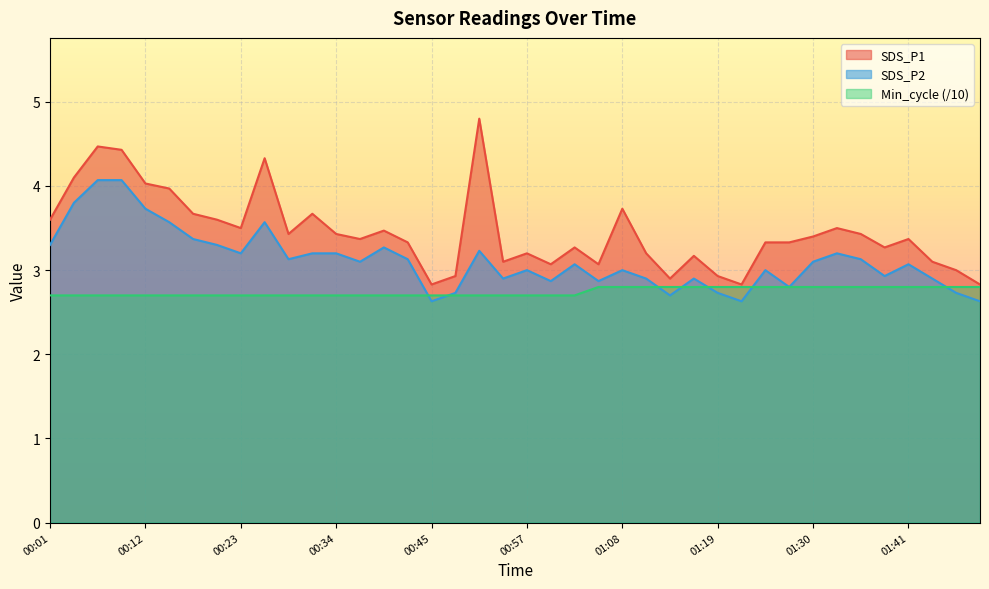

Which category has the lowest value across all series?

00:45